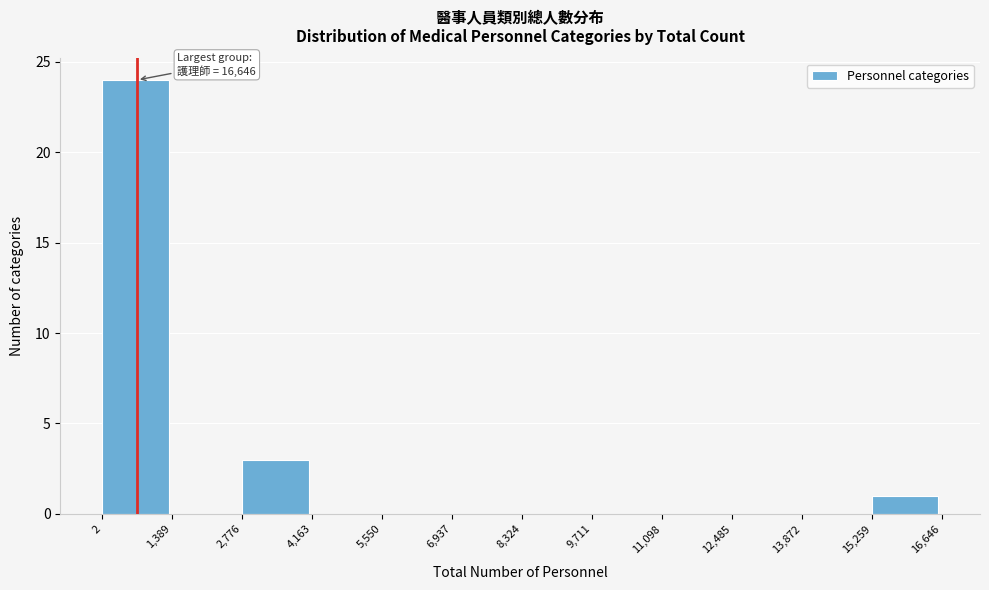

Over which range of the x-axis is the bar tallest?

2 to 1,389